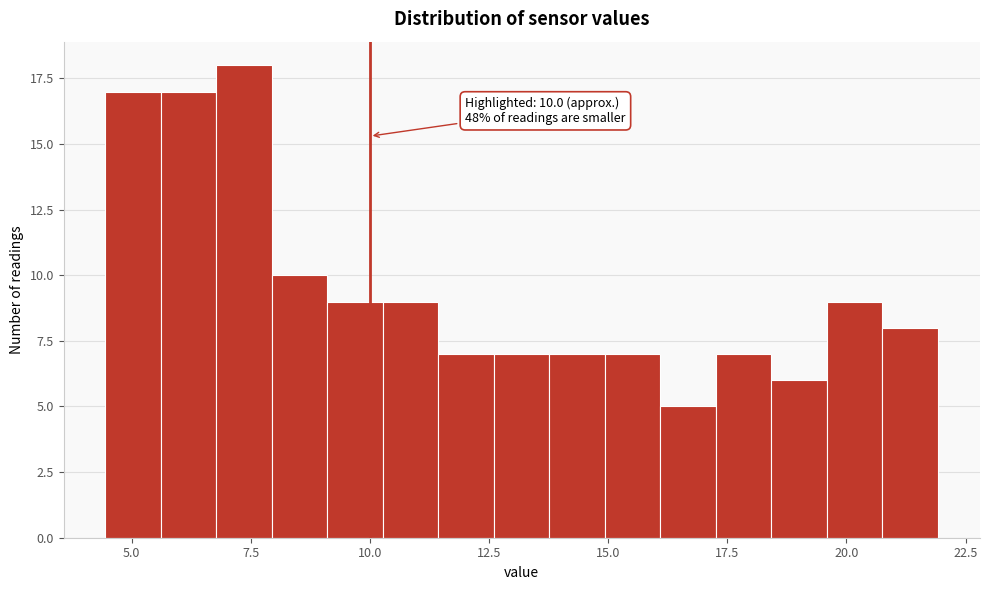

Around what value on the x-axis is the tallest bar? Give the approximate position of its centre, as read against the axis.

7.5